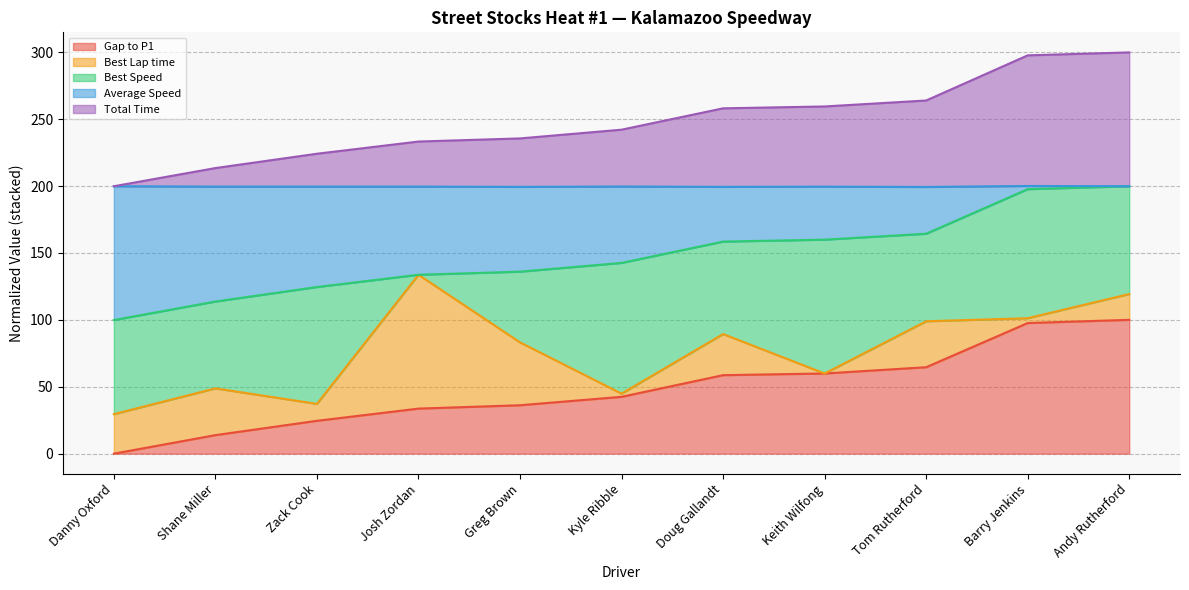

What is the value of the Gap to P1 point at the 8th from the left?

59.9